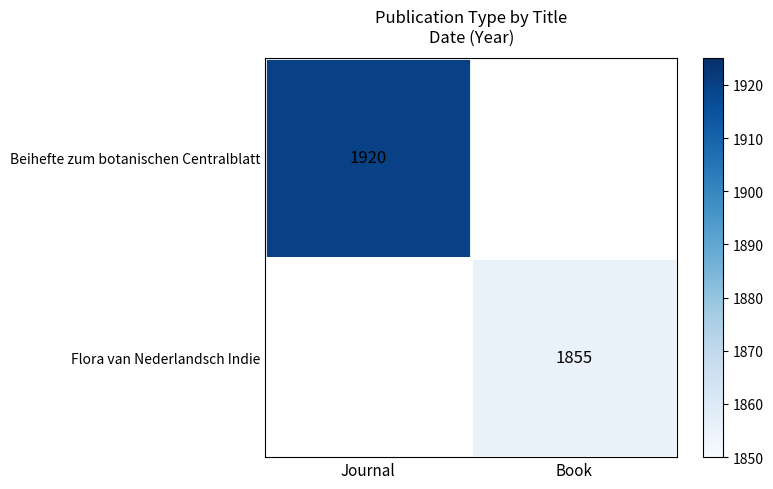

The value of Flora van Nederlandsch Indie at Book is 2689.1. True or false?

False